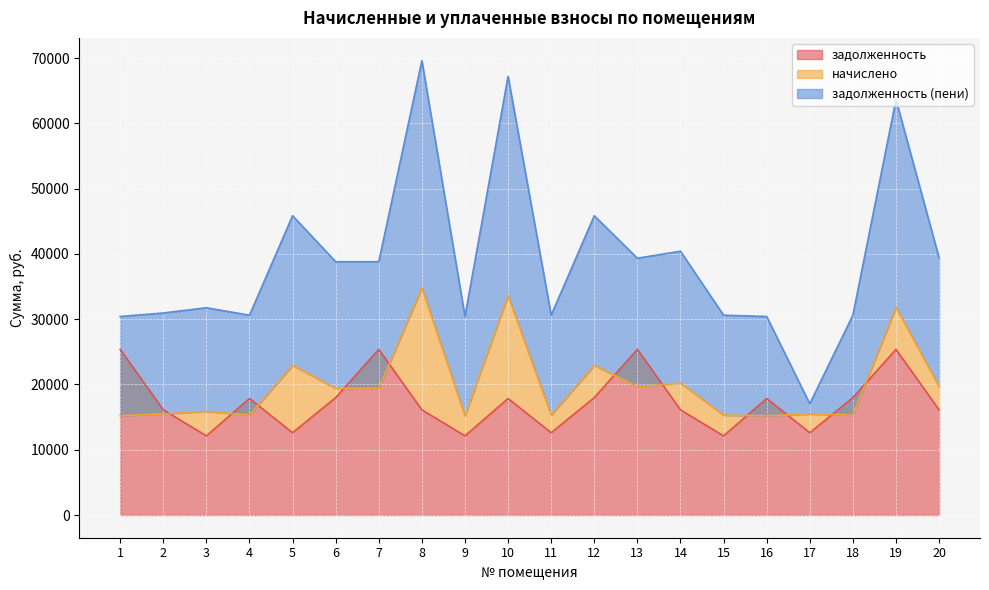

Which category has the highest value across all series?

8